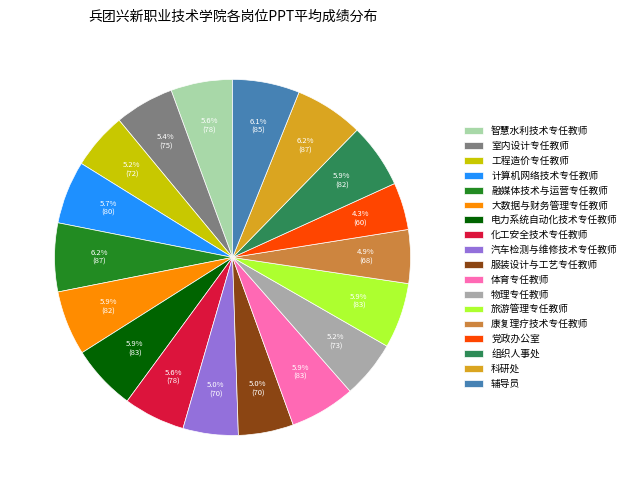

To the nearest percent, what percentage of the pie is 智慧水利技术专任教师?

6%